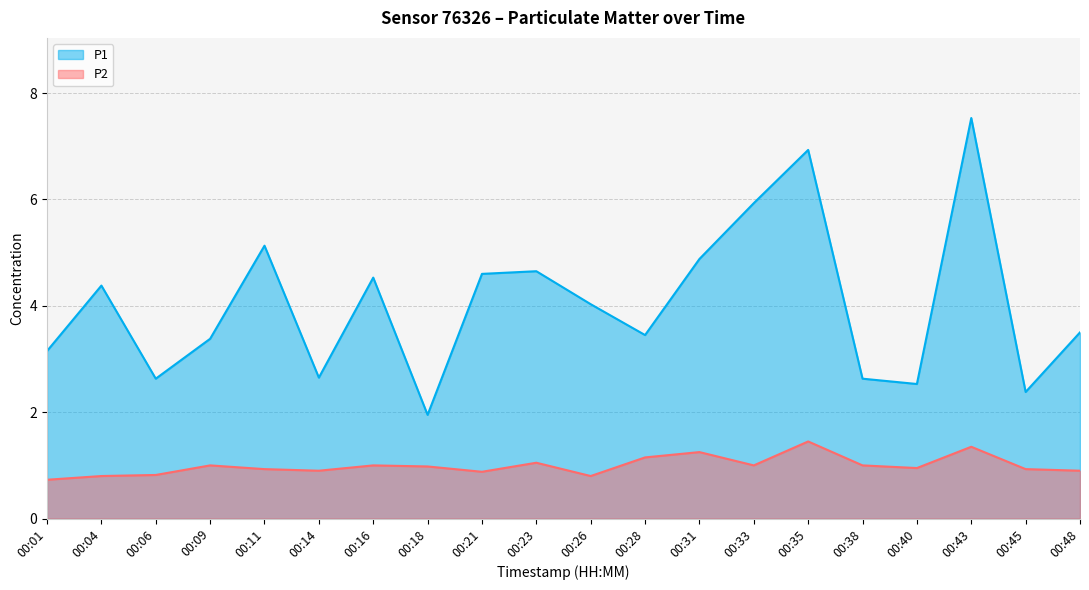

Which series has the largest range (max minus min)?

P1